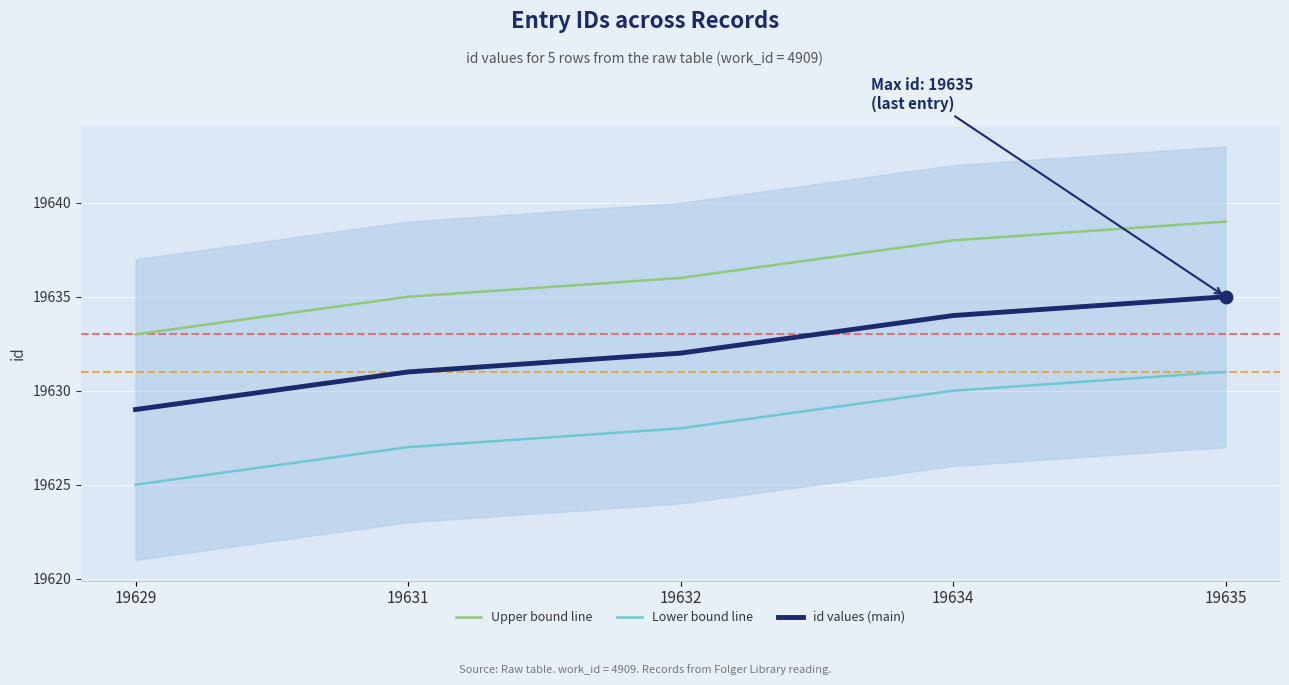

Which series contains the lowest Y value?

Lower bound line